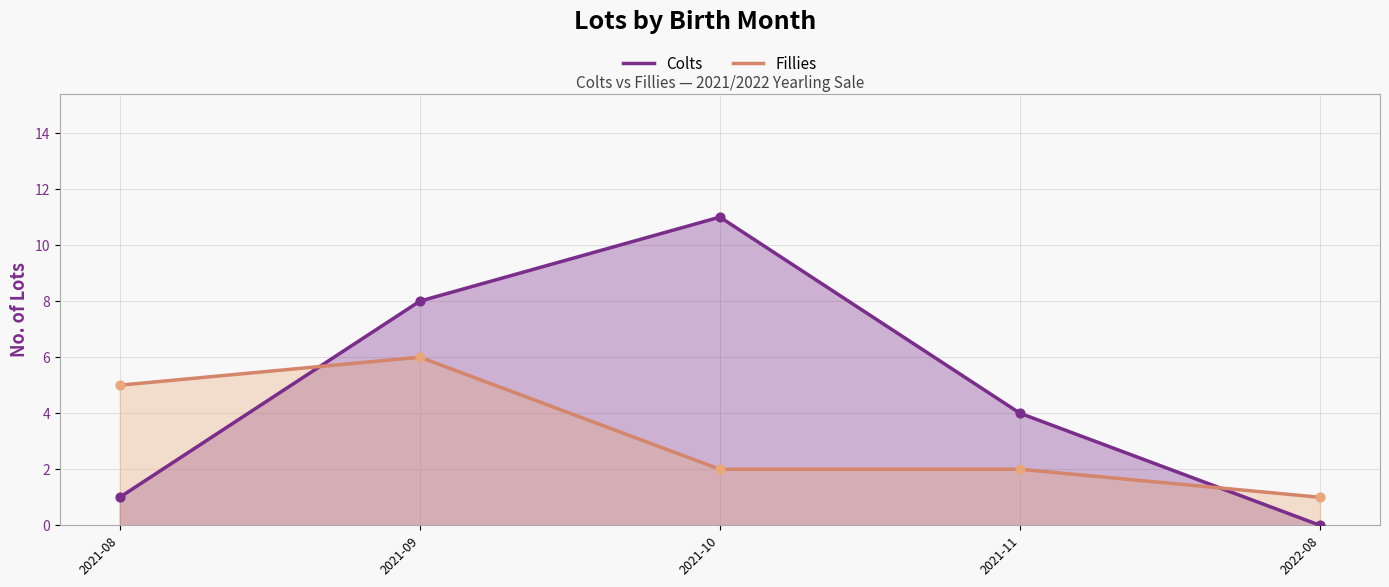

Which series contains the lowest Y value?

Colts